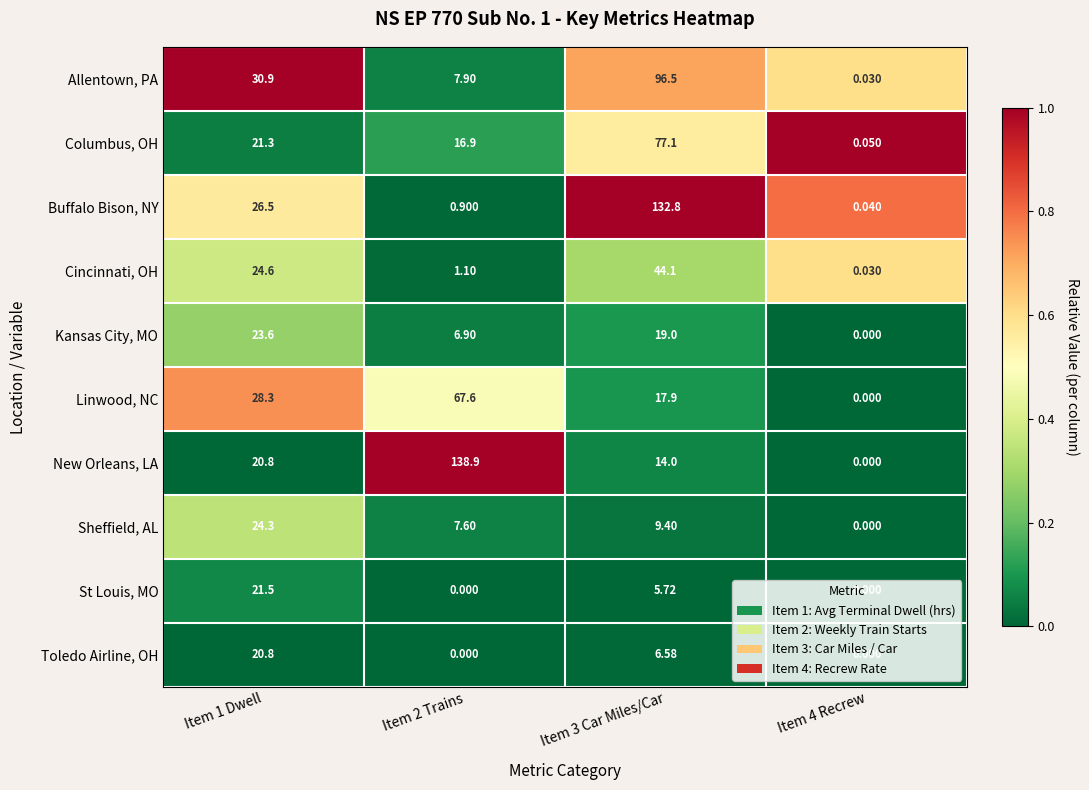

Which series has the largest total across all categories?

New Orleans, LA